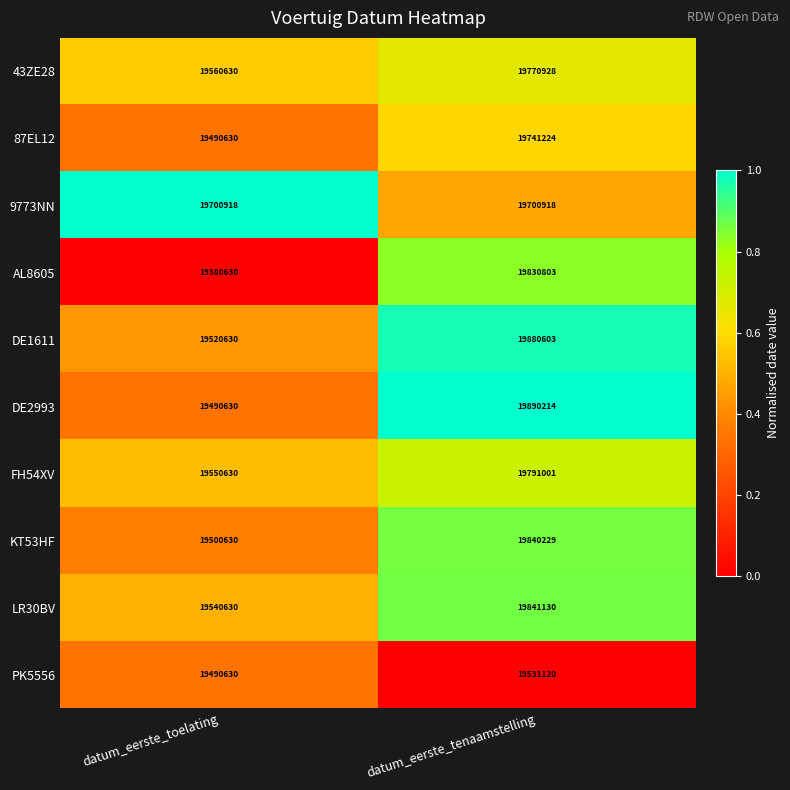

What is the sum of all PK5556 values?

39021750